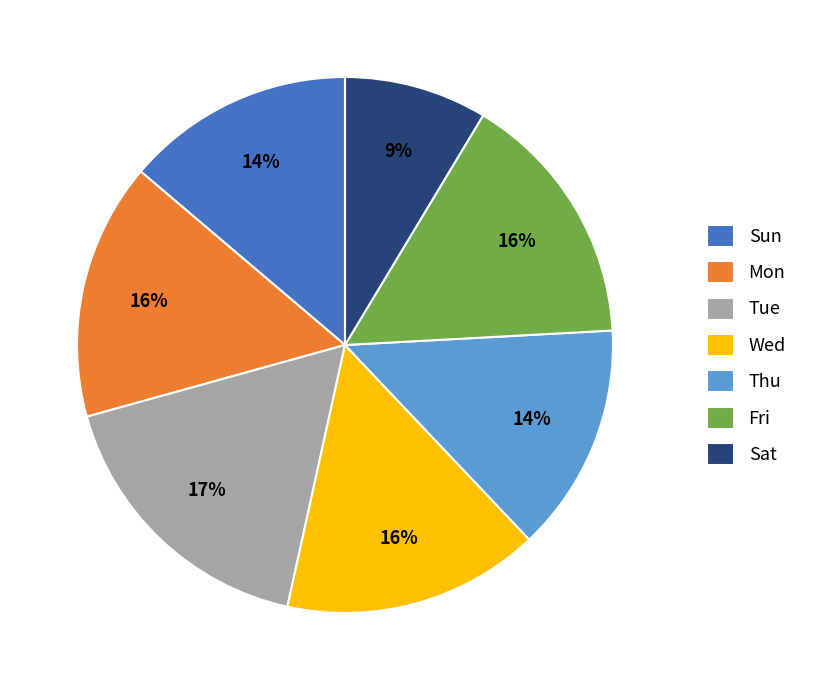

What is the ratio of the value at Sat to the value at Tue?

0.5